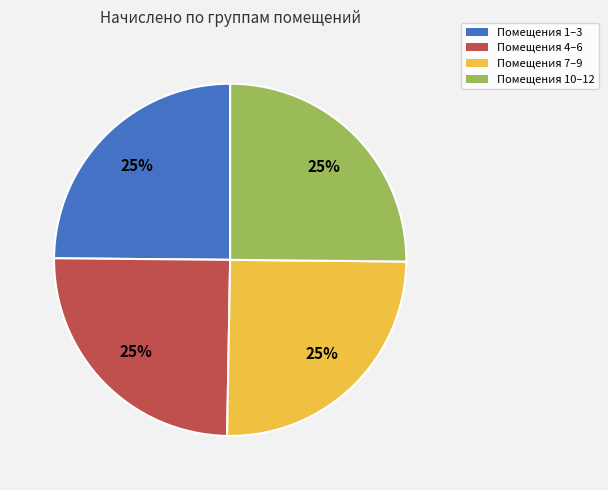

Is there a majority slice in this chart?

No